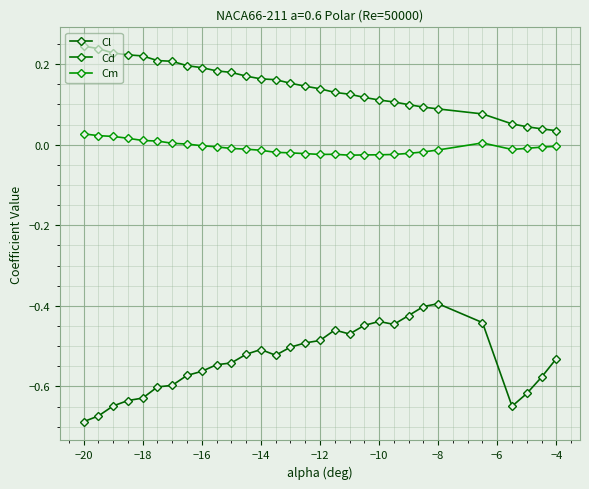

How many lines are shown in the chart?

3